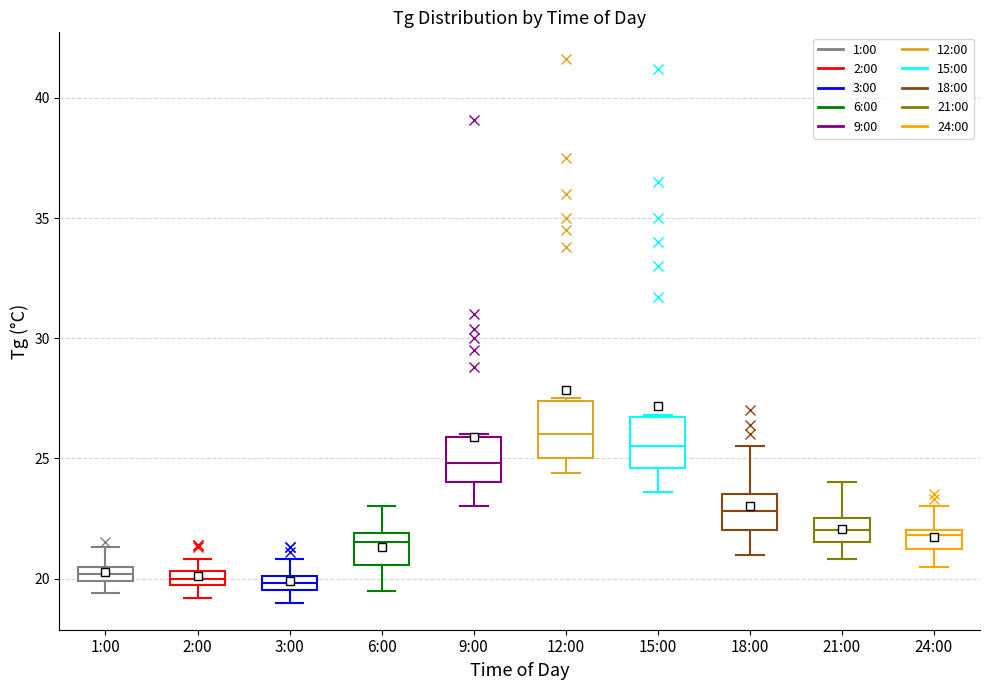

Which box has the highest median line?

12:00